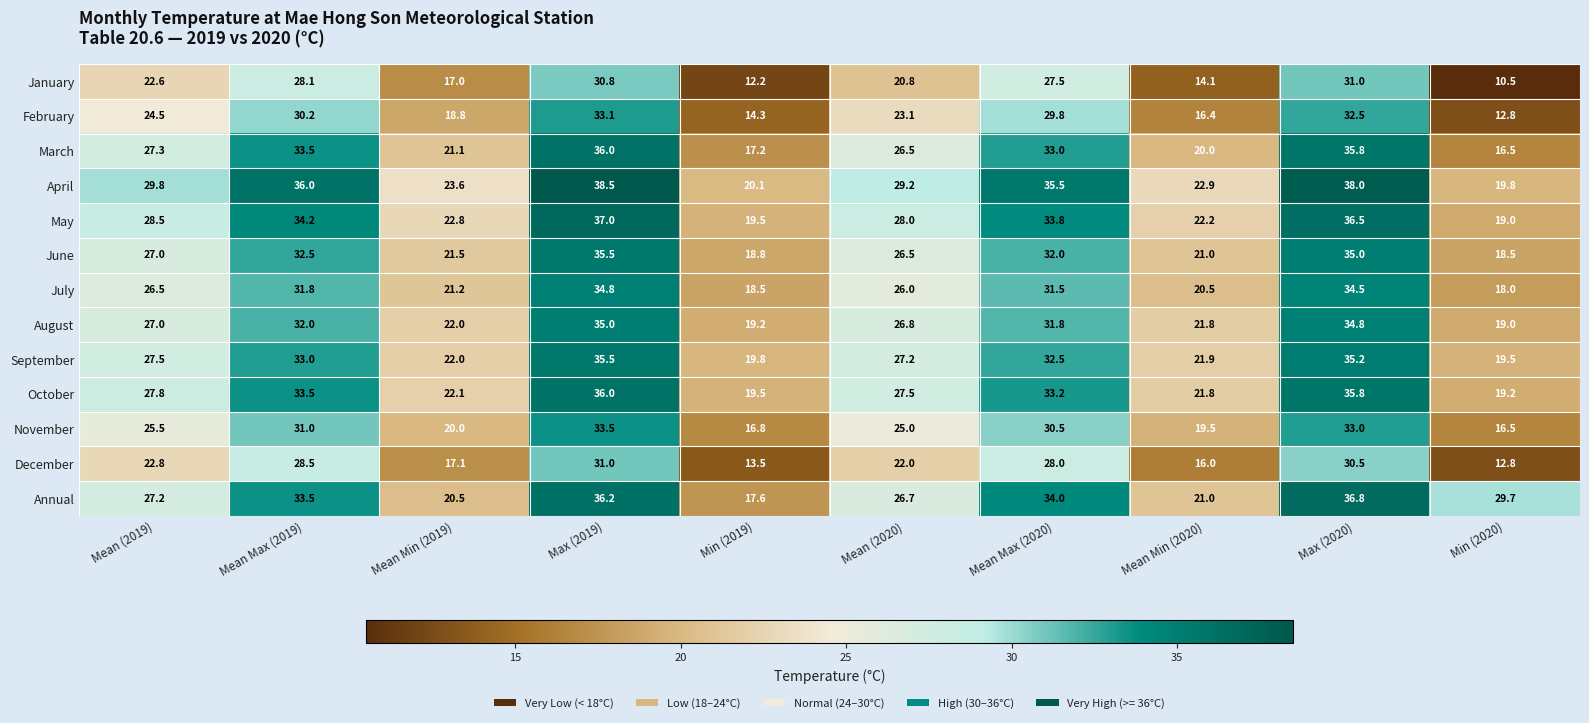

Which series changed the most between Mean Max (2019) and Mean Min (2020)?

January